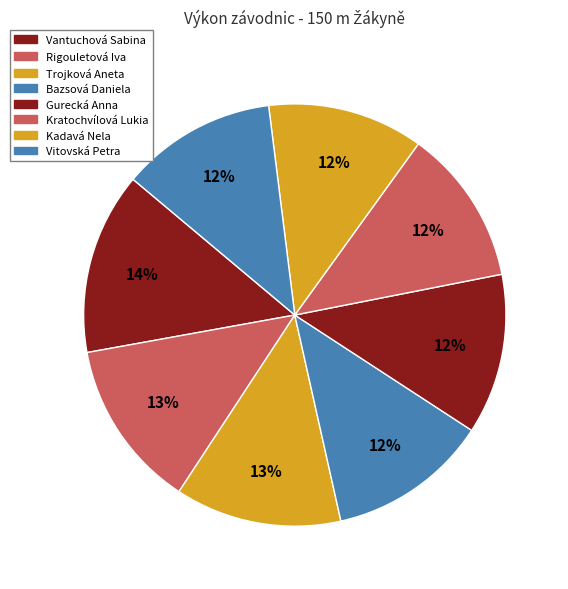

How many slices are in this pie chart?

8